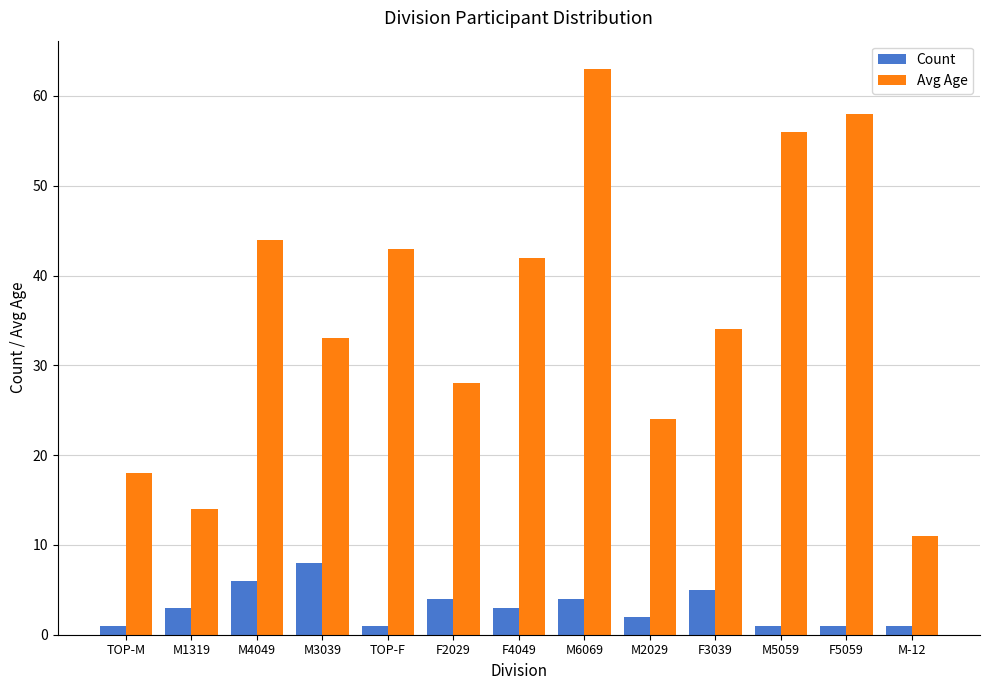

Reading left to right, extract all data points from this chart.

Count: TOP-M=1	M1319=3	M4049=6	M3039=8	TOP-F=1	F2029=4	F4049=3	M6069=4	M2029=2	F3039=5	M5059=1	F5059=1	M-12=1
Avg Age: TOP-M=18	M1319=14	M4049=44	M3039=33	TOP-F=43	F2029=28	F4049=42	M6069=63	M2029=24	F3039=34	M5059=56	F5059=58	M-12=11